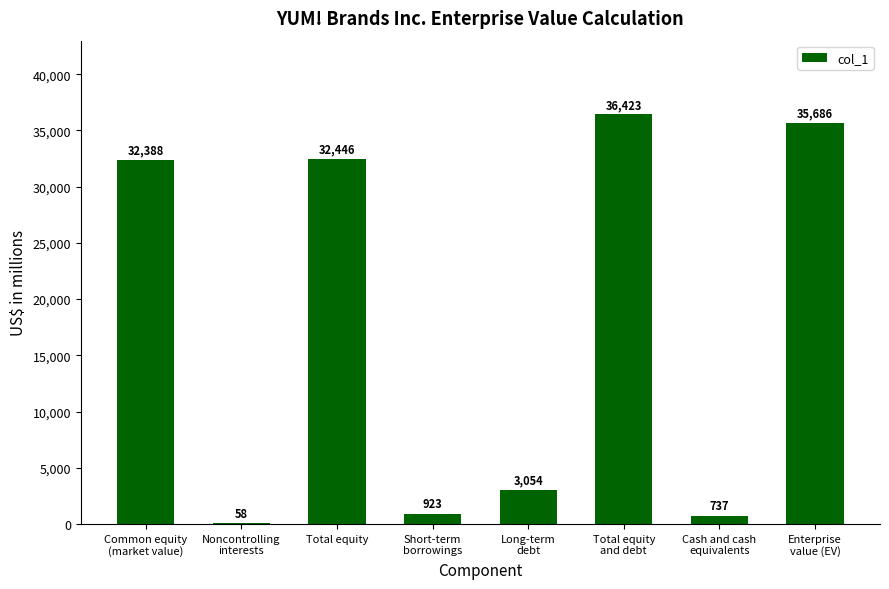

Read the value at Total equity, to the nearest 100.

32400